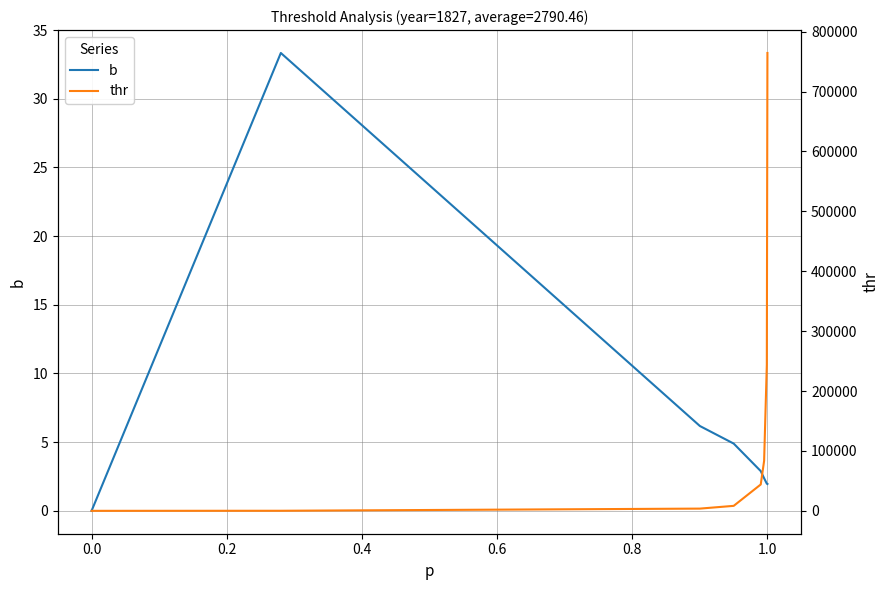

What are all the series names shown in the legend?

b, thr